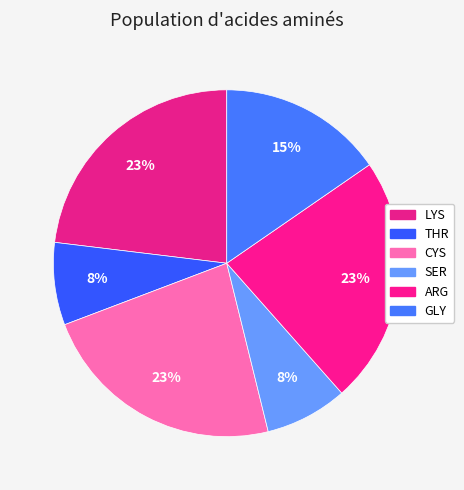

Combined, what portion of the pie is CYS and SER?

30.8%